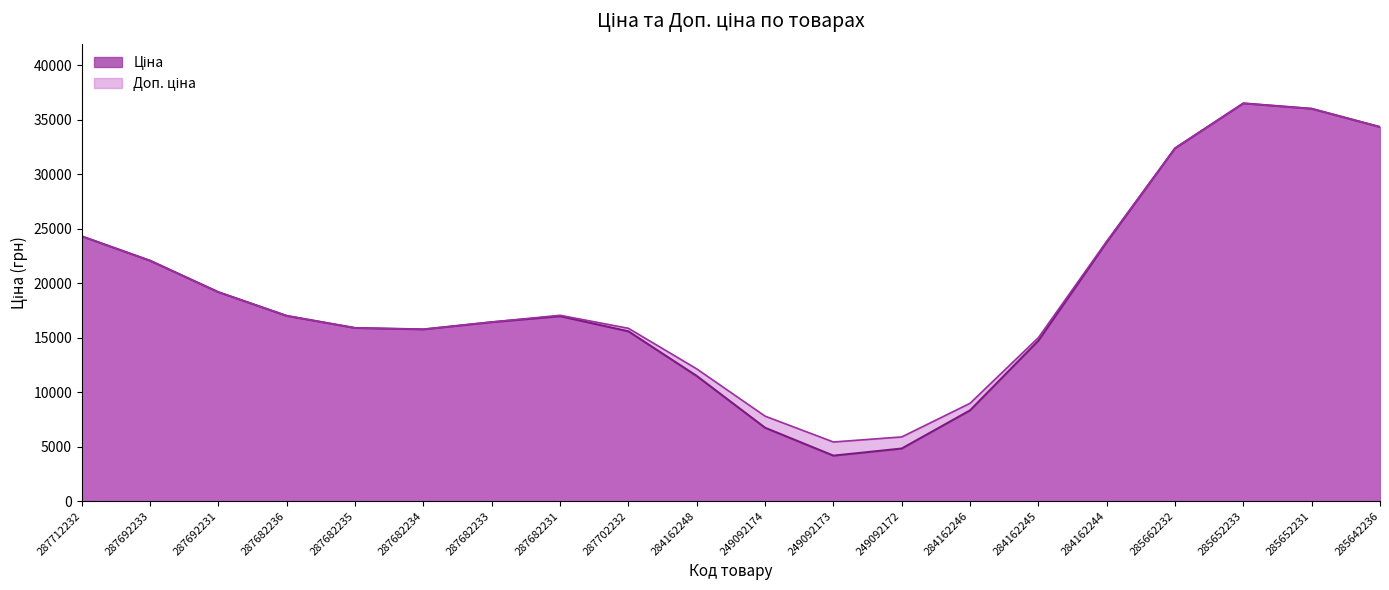

What is the smallest value displayed?

4170.0